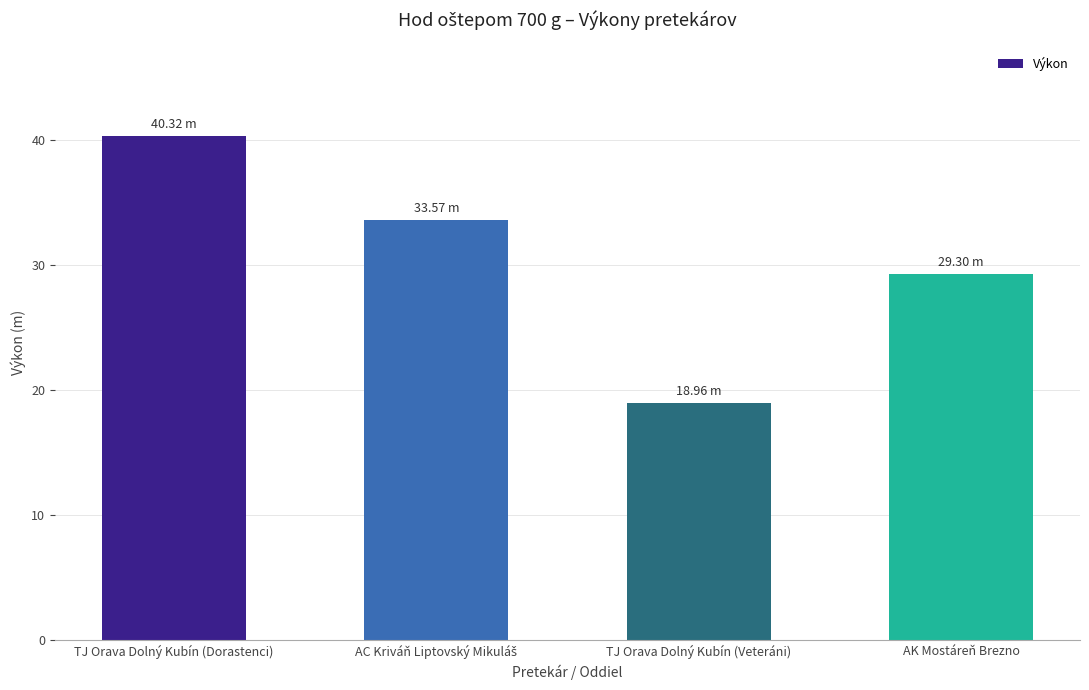

What is the value of the 1st bar from the left?

40.3